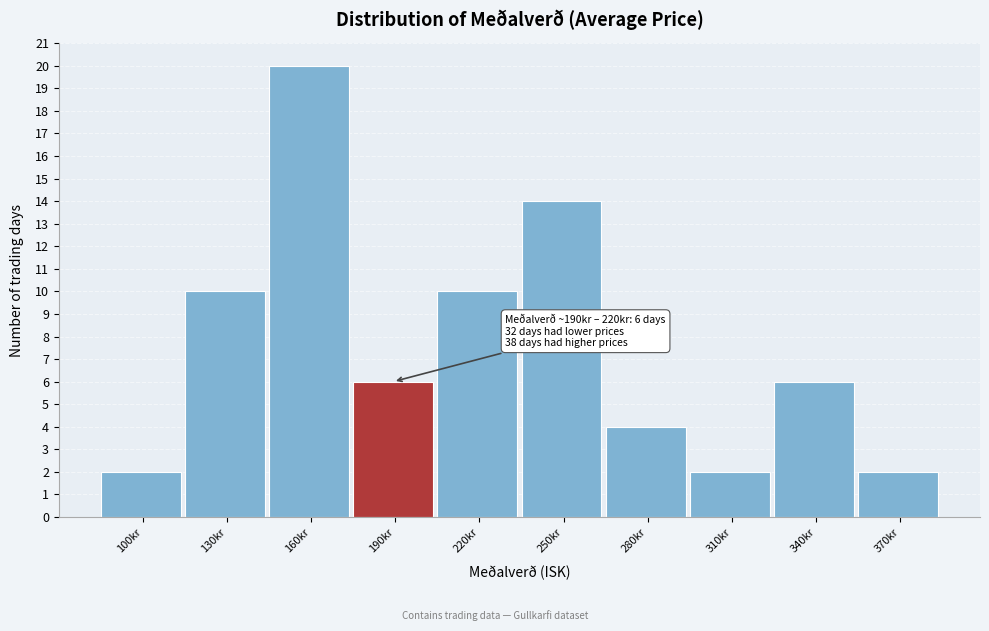

Reading left to right, what are all the values shown in this chart?

2	10	20	6	10	14	4	2	6	2